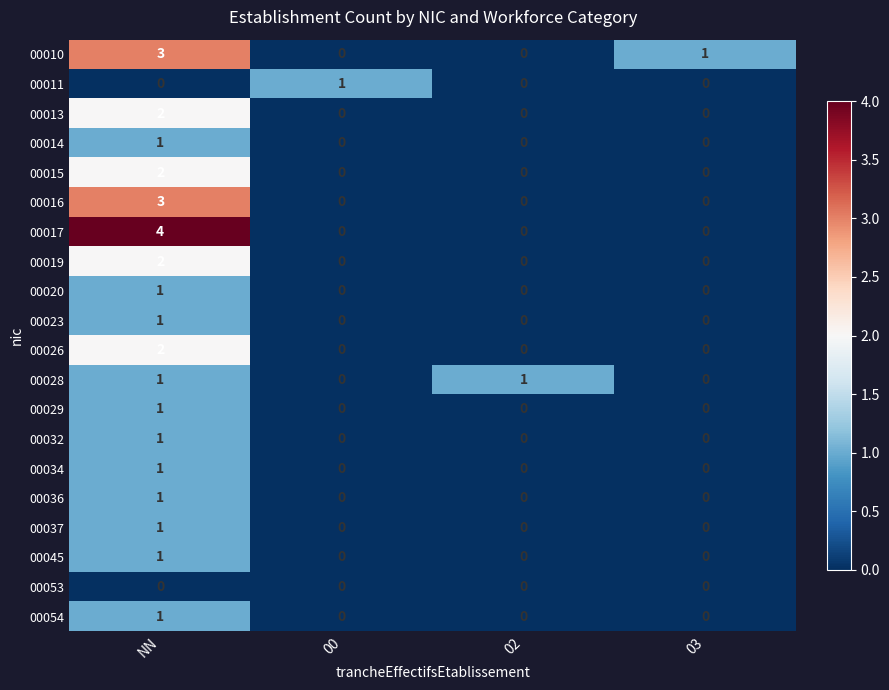

At which label does 00037 reach its peak?

NN